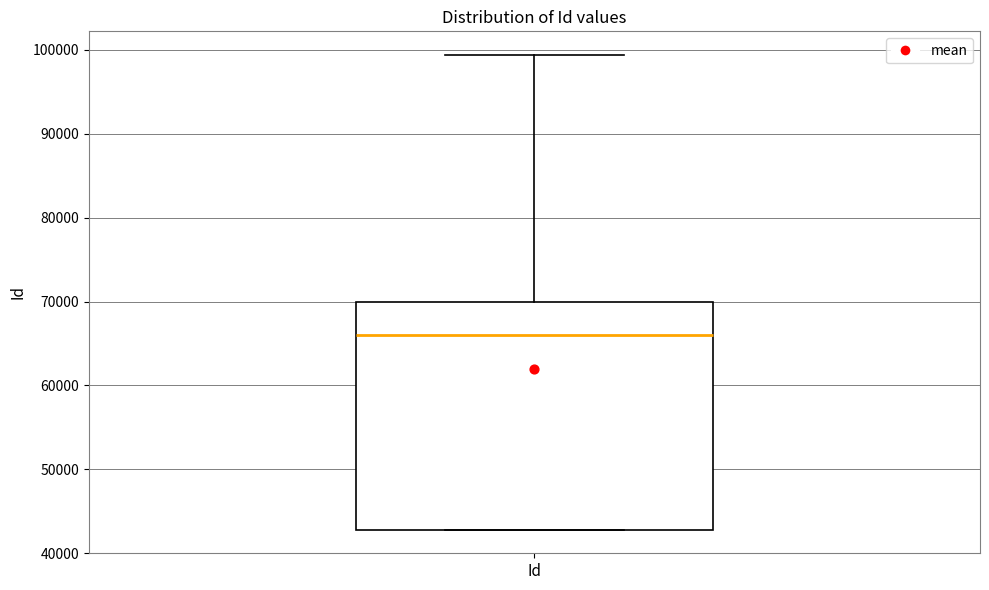

Transcribe this box plot: give where the median line is, the range the box spans, and where the two whiskers end, as read against the y-axis. The values are not printed on the chart, so give them approximately, as read against the axis.

median 66000, box 43000 to 70000, whiskers 43000 to 99000